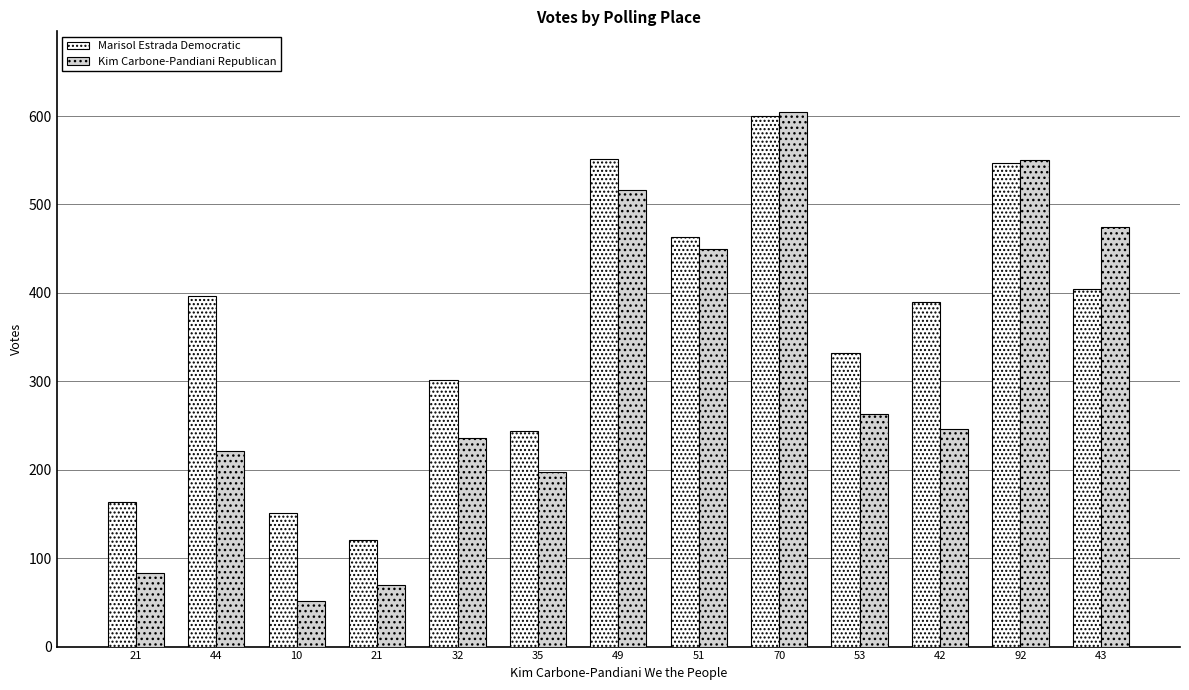

What is the difference between the maximum and second lowest values in the Marisol Estrada Democratic series?

449